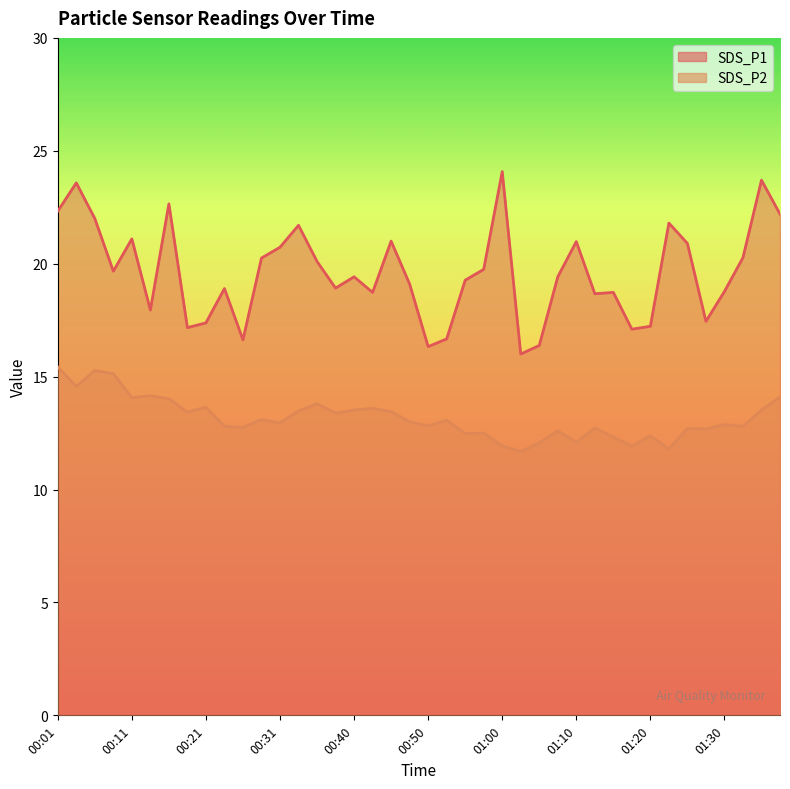

Reading left to right, what are all the values shown in this chart?

SDS_P1: 00:01=22.3	00:04=23.6	00:06=22.0	00:08=19.7	00:11=21.1	00:13=17.9	00:16=22.6	00:18=17.2	00:21=17.4	00:23=18.9	00:26=16.6	00:28=20.2	00:31=20.7	00:33=21.7	00:36=20.1	00:38=18.9	00:40=19.4	00:43=18.7	00:45=21.0	00:48=19.1	00:50=16.3	00:53=16.7	00:55=19.3	00:58=19.8	01:00=24.1	01:03=16.0	01:05=16.4	01:08=19.4	01:10=21.0	01:13=18.7	01:15=18.7	01:18=17.1	01:20=17.2	01:23=21.8	01:25=20.9	01:28=17.4	01:30=18.8	01:33=20.3	01:35=23.7	01:38=22.2
SDS_P2: 00:01=15.4	00:04=14.6	00:06=15.3	00:08=15.1	00:11=14.1	00:13=14.2	00:16=14.0	00:18=13.4	00:21=13.7	00:23=12.8	00:26=12.8	00:28=13.1	00:31=12.9	00:33=13.5	00:36=13.8	00:38=13.4	00:40=13.5	00:43=13.6	00:45=13.4	00:48=13.0	00:50=12.8	00:53=13.1	00:55=12.5	00:58=12.5	01:00=11.9	01:03=11.7	01:05=12.1	01:08=12.6	01:10=12.1	01:13=12.7	01:15=12.3	01:18=11.9	01:20=12.4	01:23=11.8	01:25=12.7	01:28=12.7	01:30=12.9	01:33=12.8	01:35=13.5	01:38=14.1